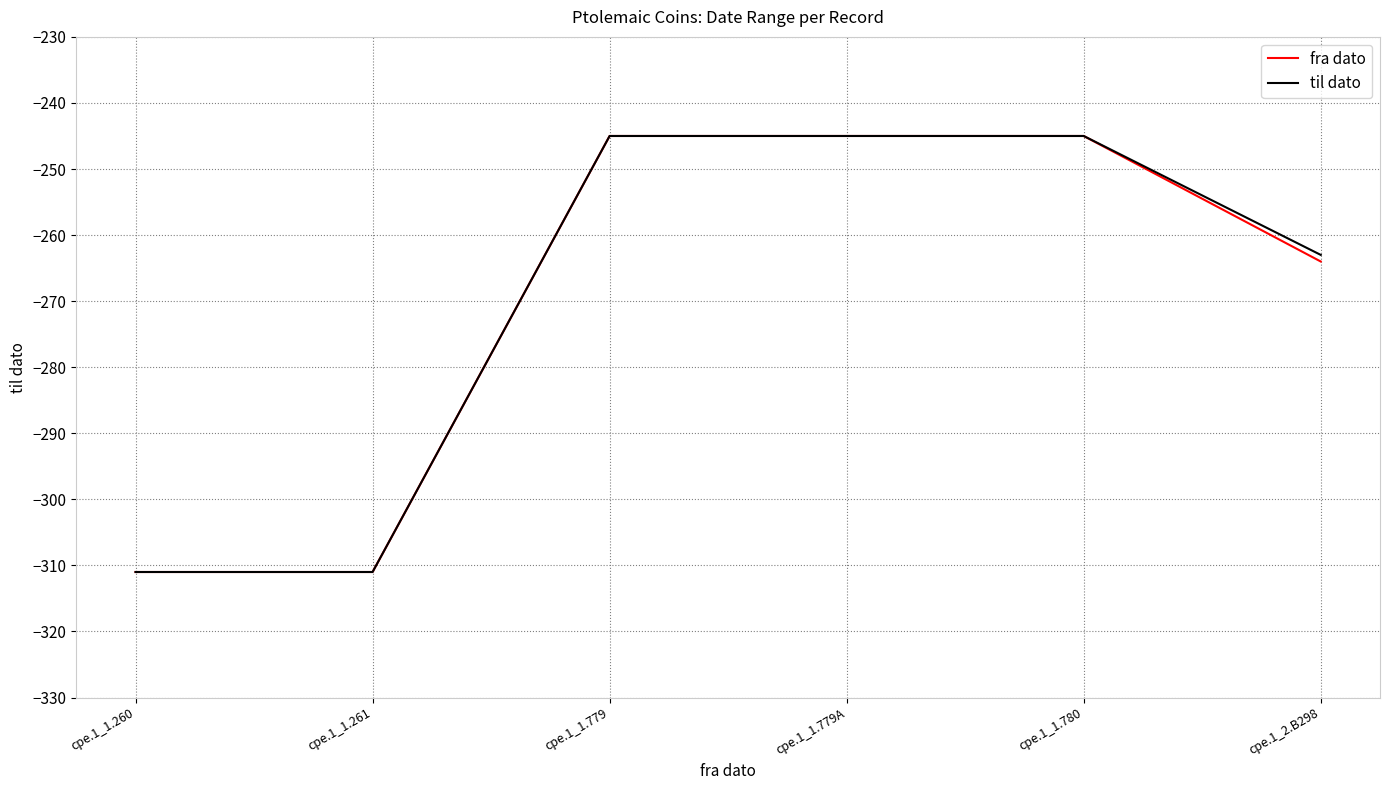

What is the maximum value for fra dato?

-245